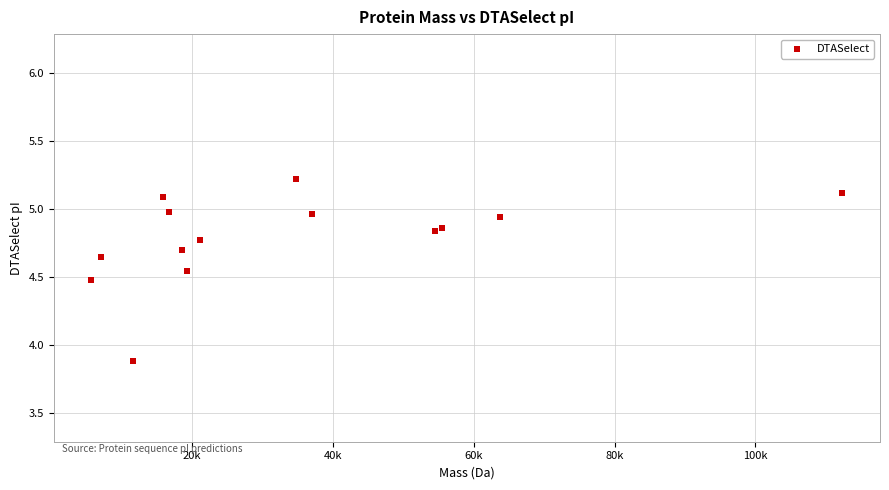

What Y value in the scatter plot is closest to 4?

3.9